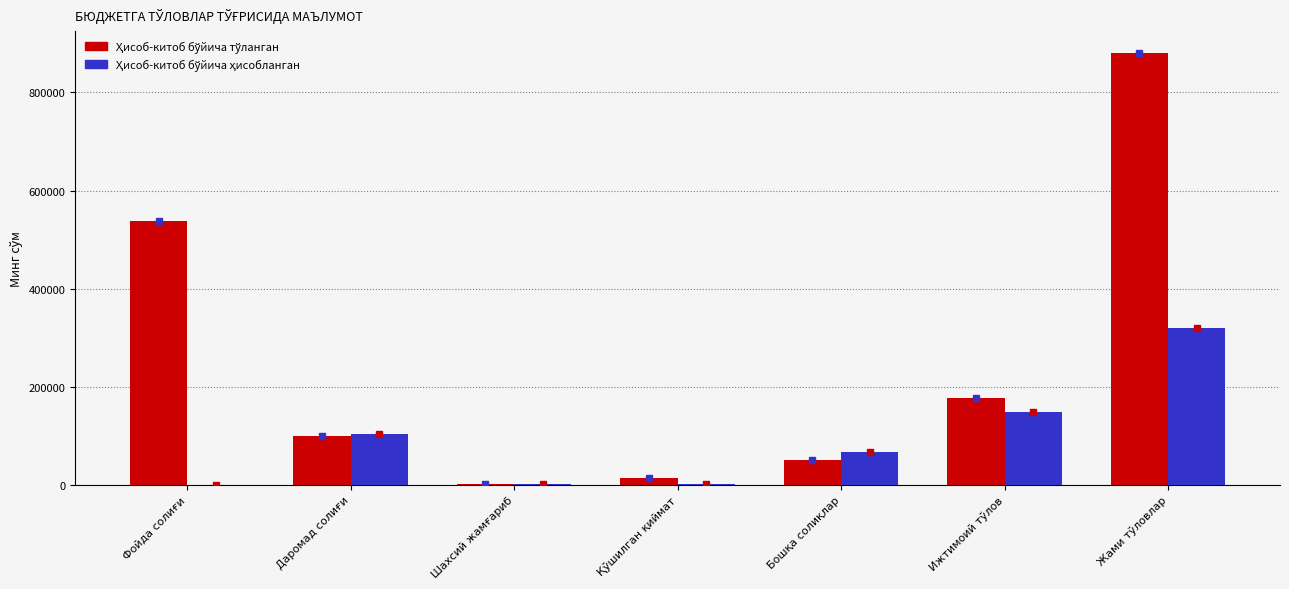

What is the total value across all series at Бошқа солиқлар?

117605